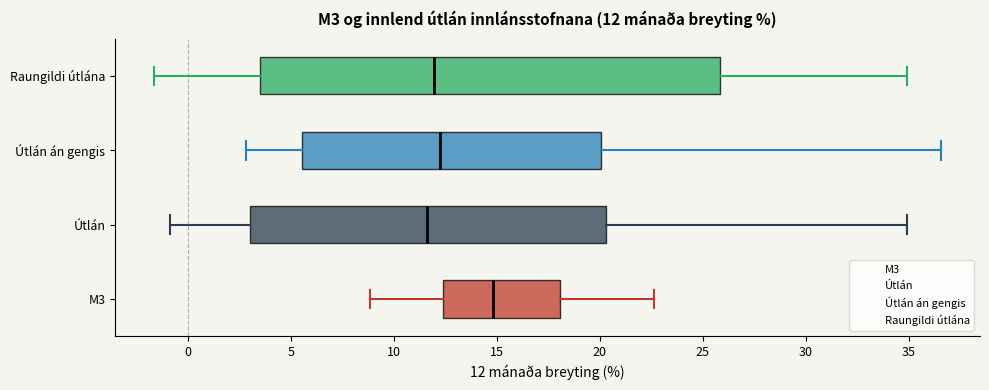

Comparing the boxes themselves (not the whiskers), which one is the widest?

Raungildi útlána